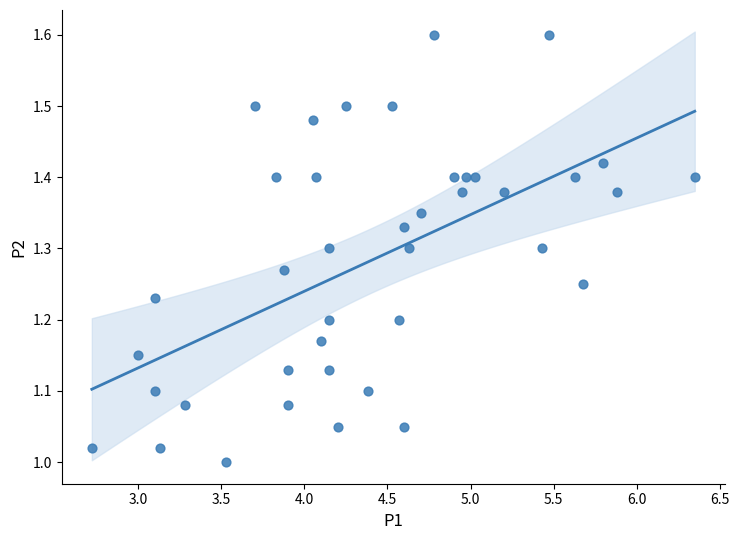

What is the range of X values (max minus min)?

3.6